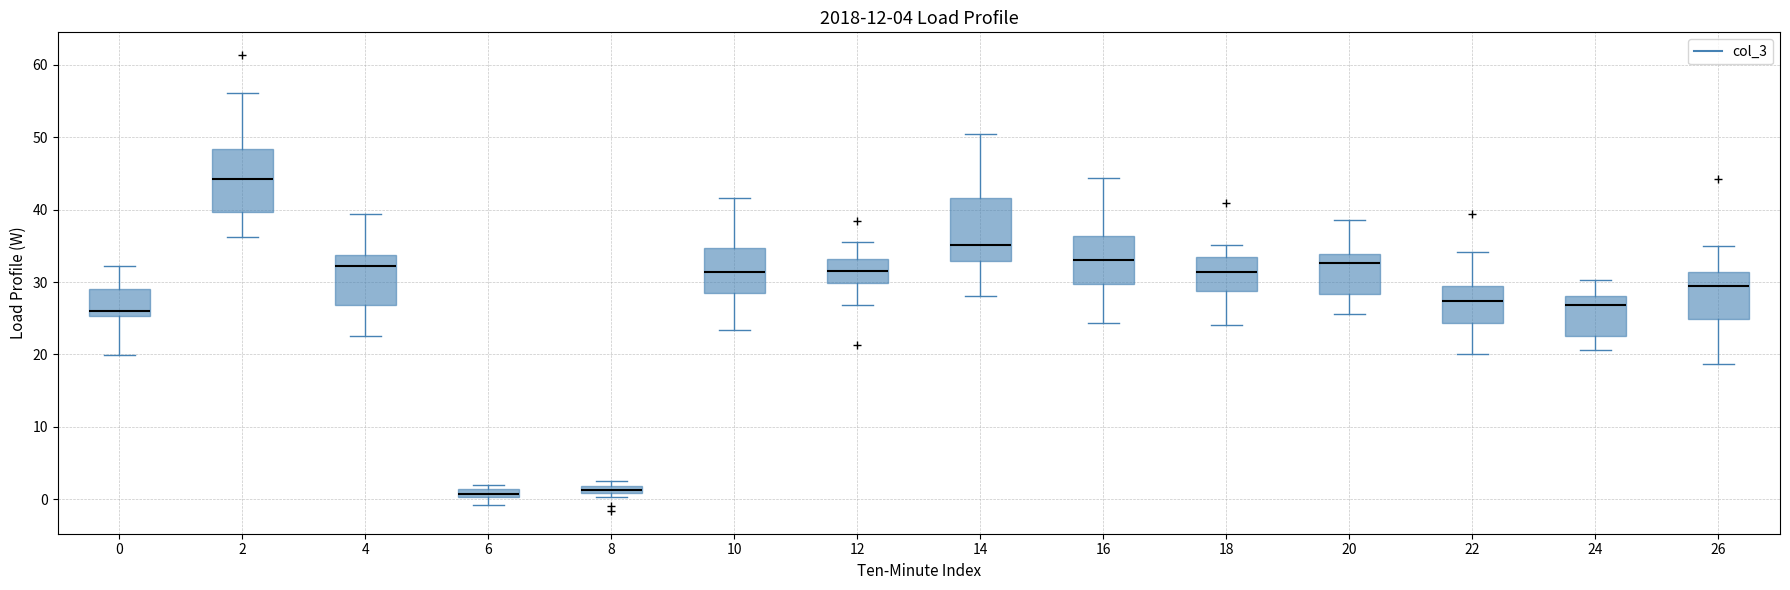

Which box has the highest median line?

2